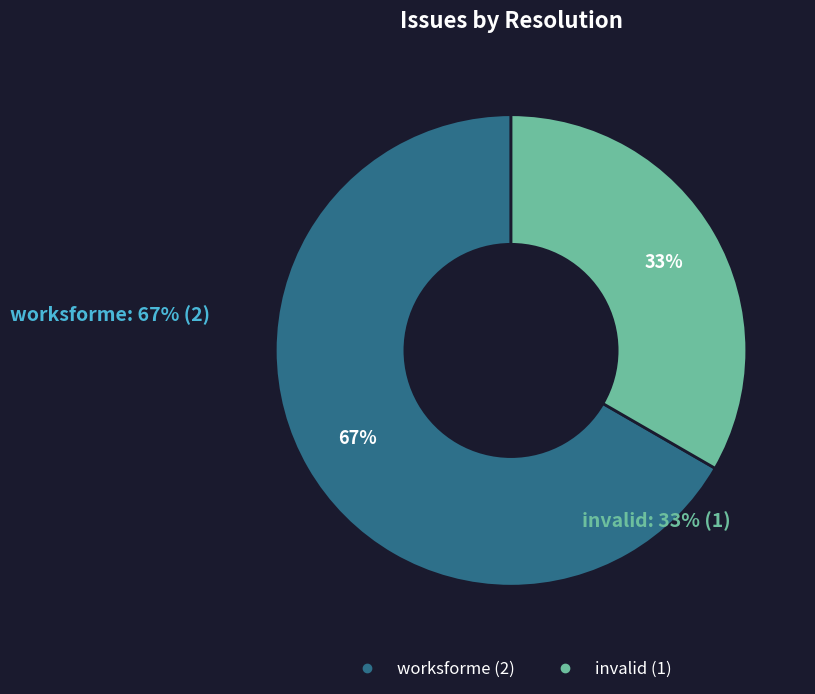

Is there a majority slice in this chart?

Yes